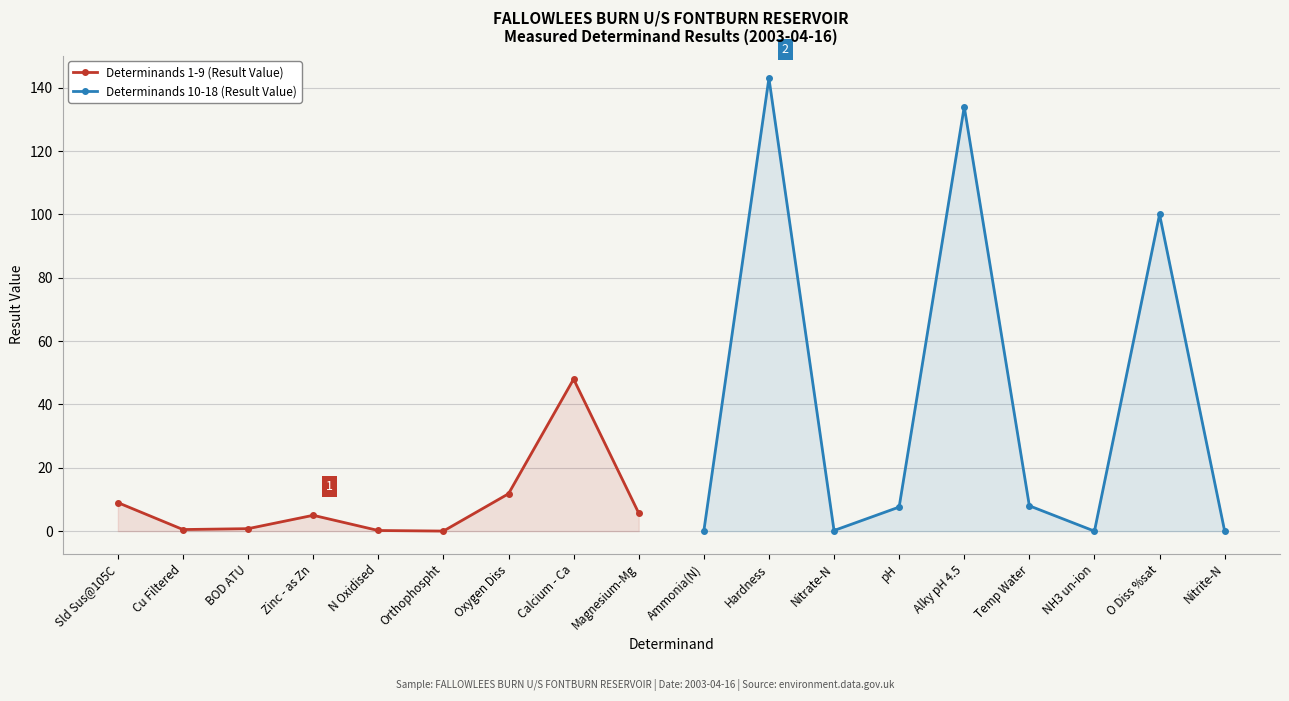

True or false: Determinands 1-9 (Result Value) has more than 1 points higher than both neighbors.

True